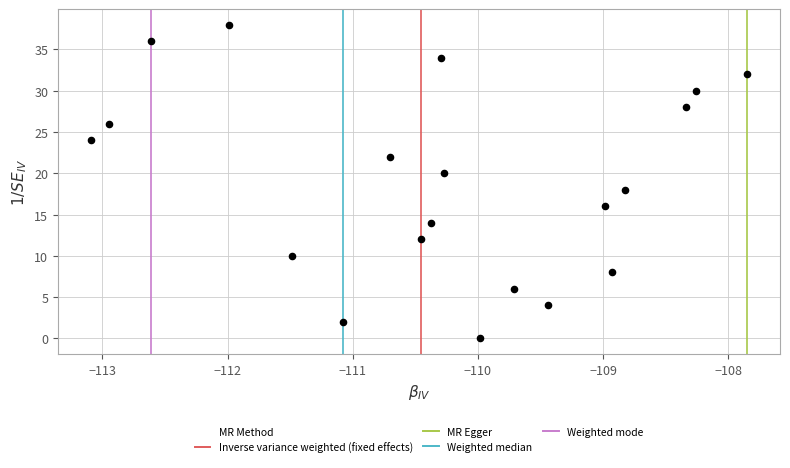

What is the range of Y values (max minus min)?

38